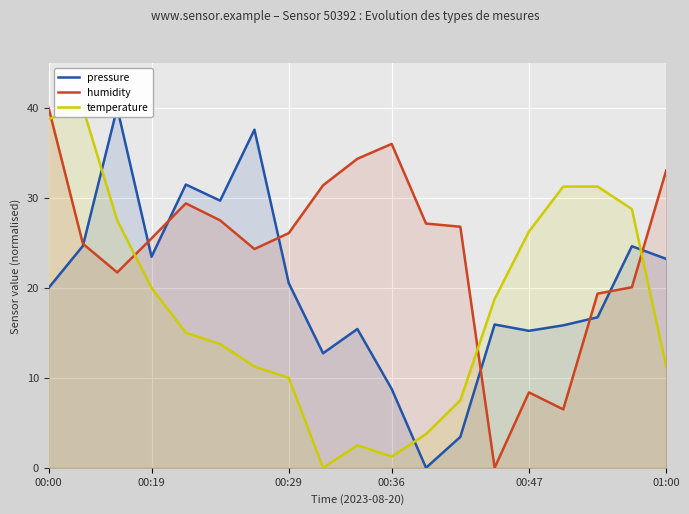

List the series in order of their overall mean, highest first.

humidity, pressure, temperature